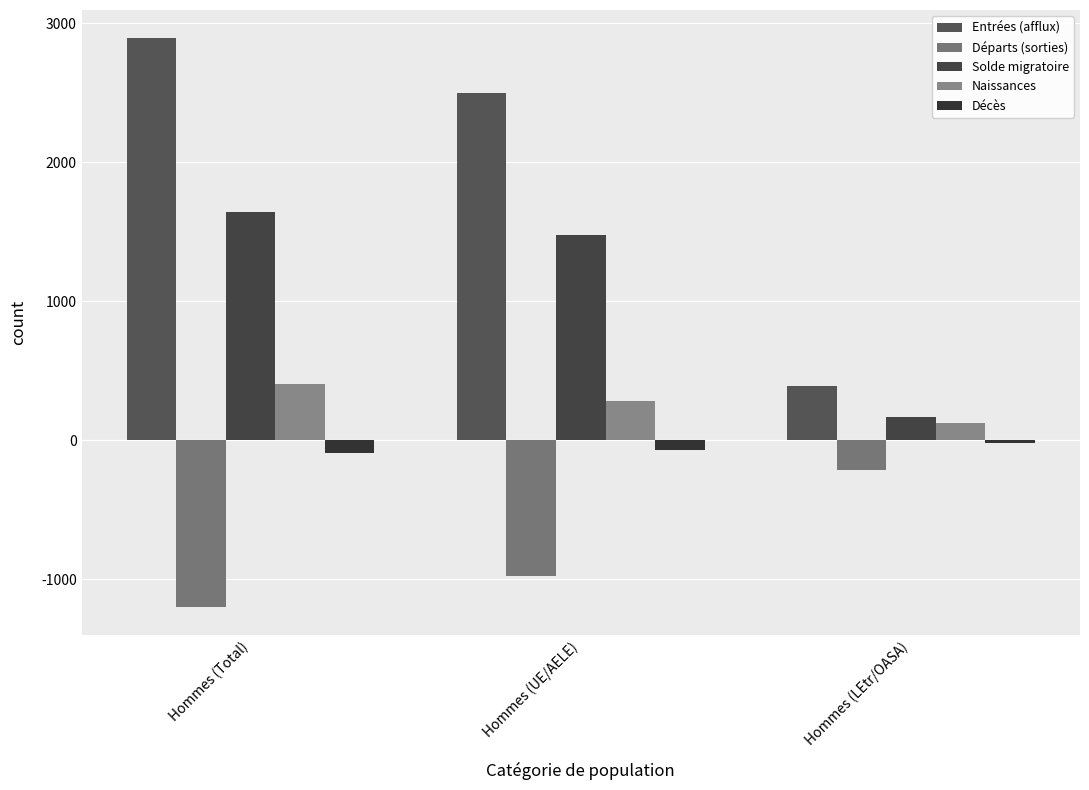

At how many categories does at least one series exceed 919?

2